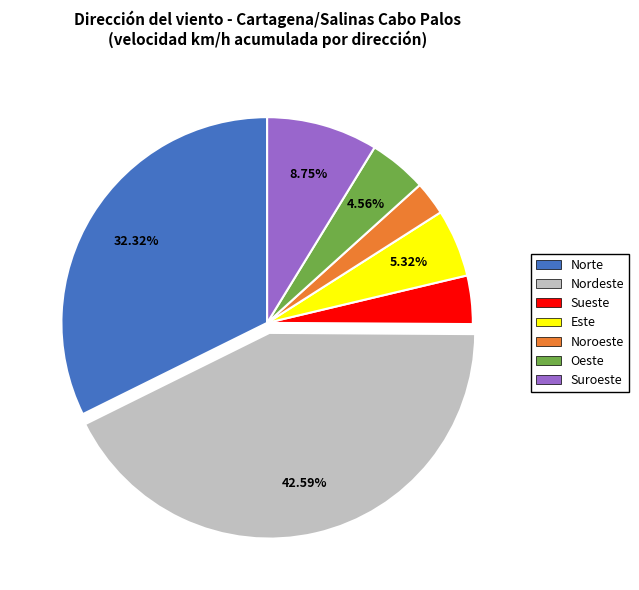

Does any single category account for the majority?

No